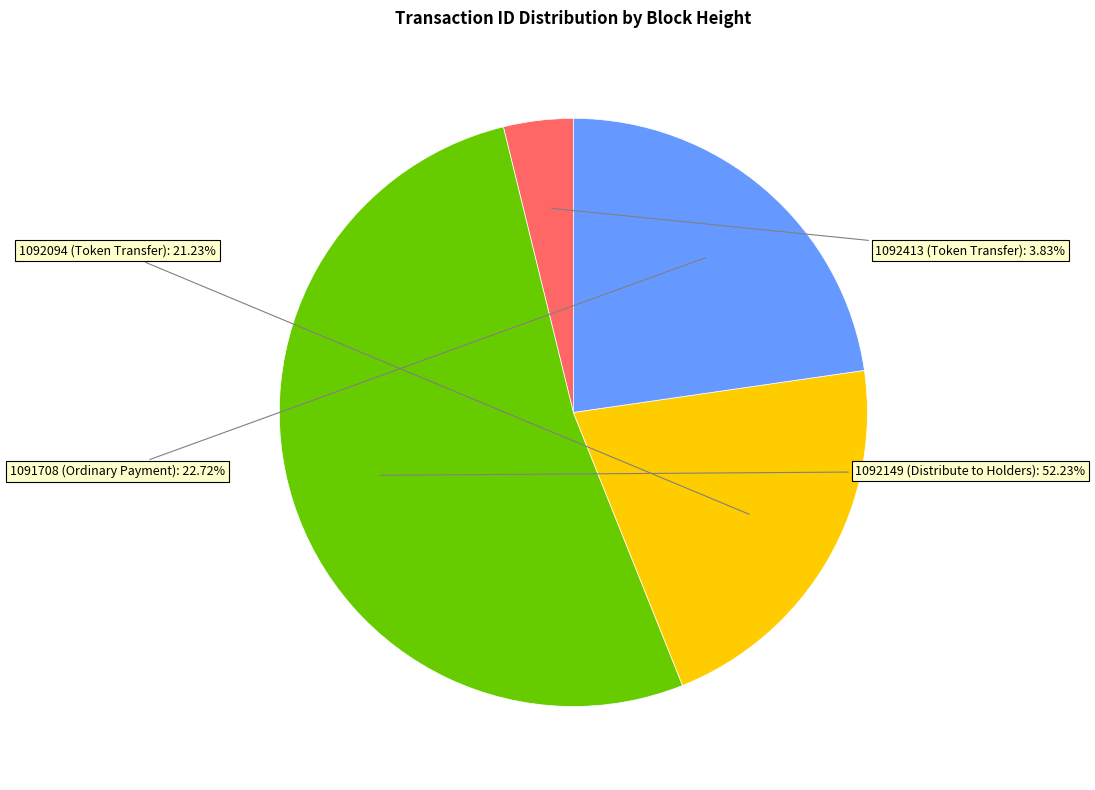

Does 1092149 (Distribute to Holders) account for over 50% of the chart?

Yes